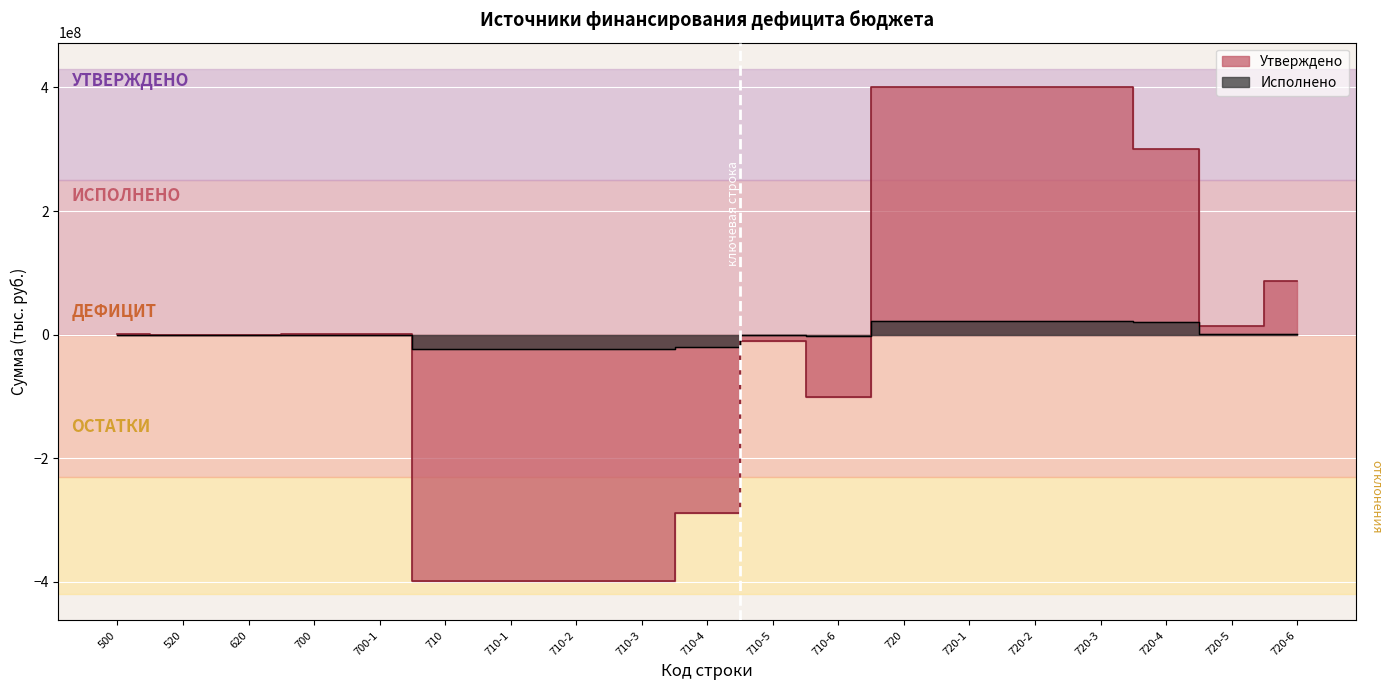

How many interior local peaks does the Утверждено series have?

1